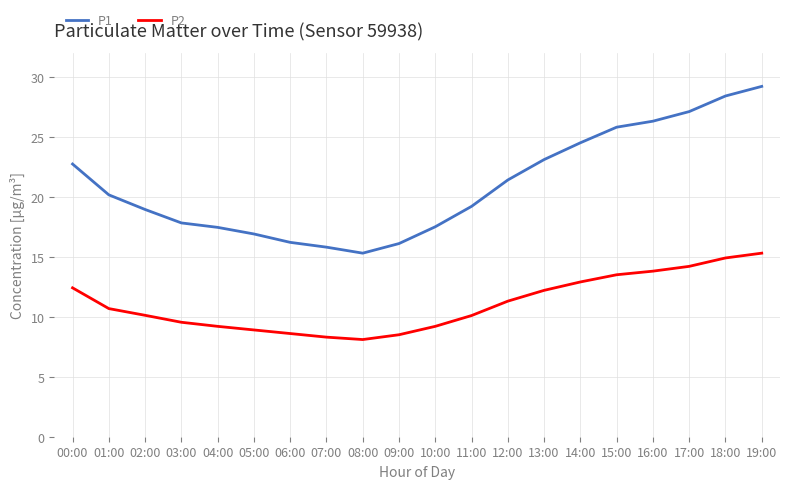

What is the total value across all series at 17:00?

41.3